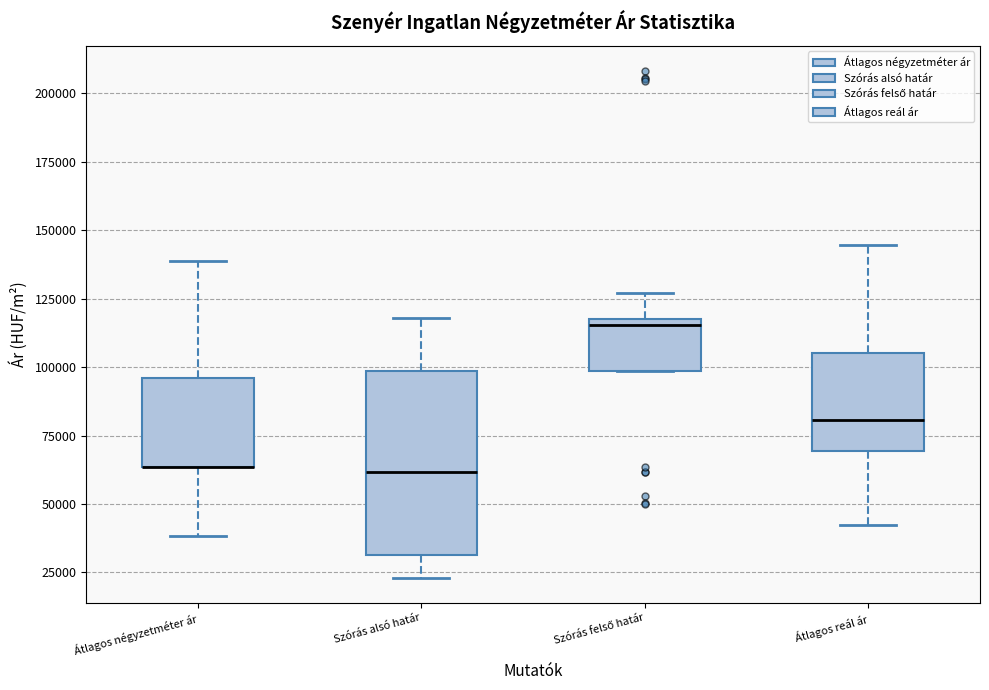

Reading left to right, transcribe this box plot: for each box, give where its median line is, the range the box spans, and where its two whiskers end, as read against the y-axis. The values are not printed on the chart, so give them approximately, as read against the axis.

Átlagos négyzetméter ár: median 65000 (drawn on the box's lower edge), box 65000 to 95000, whiskers 40000 to 140000
Szórás alsó határ: median 60000, box 30000 to 100000, whiskers 25000 to 120000
Szórás felső határ: median 115000, box 100000 to 120000, whiskers 100000 to 125000
Átlagos reál ár: median 80000, box 70000 to 105000, whiskers 40000 to 145000